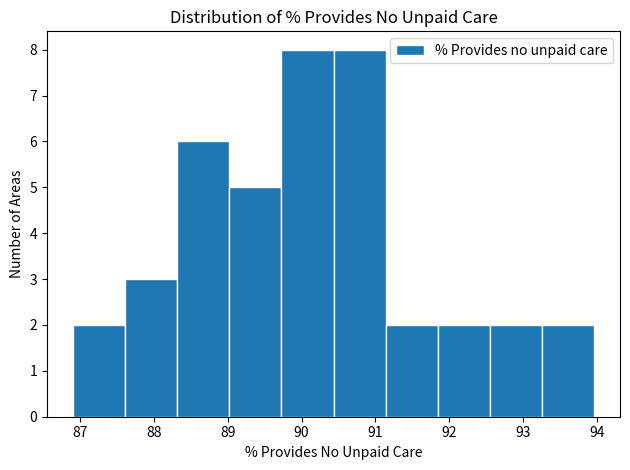

Reading left to right, list every bar in this chart as the range it spans on the x-axis followed by its height. Neither the bar edges nor the heights are printed on the chart, so give them approximately, as read against the axes.

86.9 to 87.6: 2
87.6 to 88.3: 3
88.3 to 89.0: 6
89.0 to 89.7: 5
89.7 to 90.4: 8
90.4 to 91.1: 8
91.1 to 91.8: 2
91.8 to 92.5: 2
92.5 to 93.3: 2
93.3 to 94.0: 2